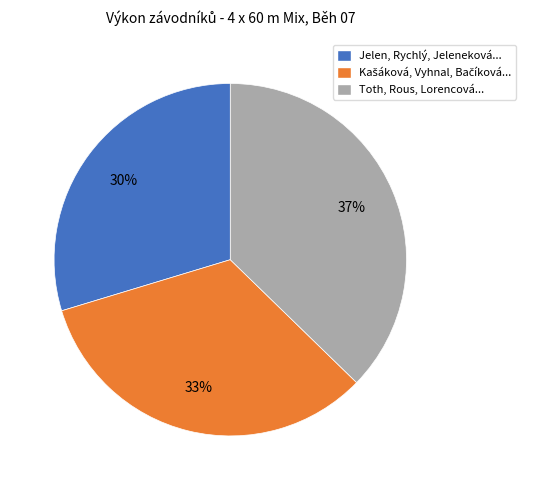

What is the largest slice in the pie chart?

Toth, Rous, Lorencová...